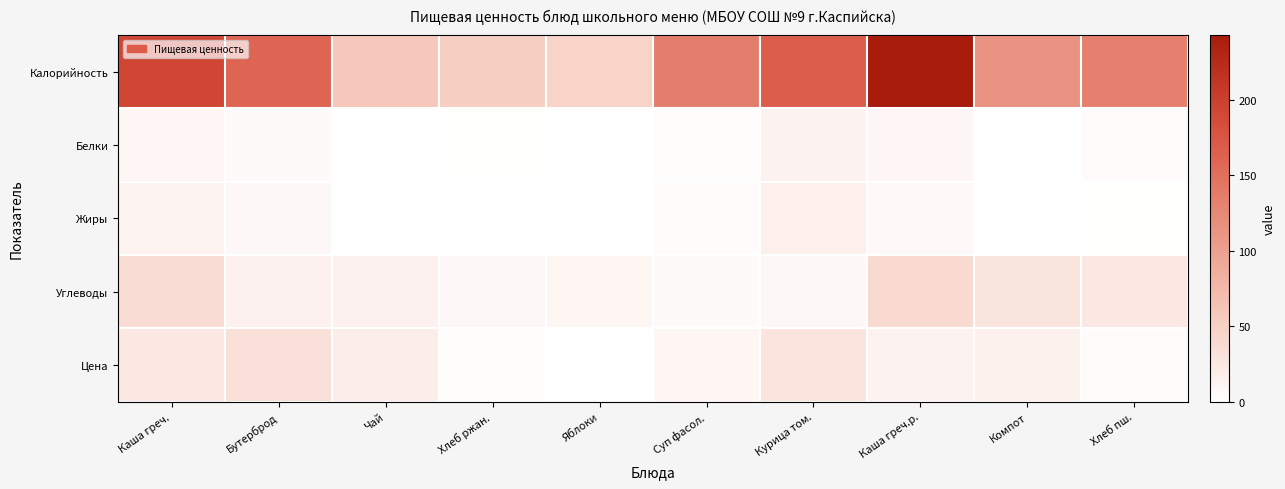

Reading left to right, extract all data points from this chart.

Калорийность: Каша греч.=192.0	Бутерброд=160.0	Чай=58.0	Хлеб ржан.=52.0	Яблоки=47.0	Суп фасол.=135.0	Курица том.=168.0	Каша греч.р.=243.0	Компот=114.0	Хлеб пш.=133.0
Белки: Каша греч.=9.0	Бутерброд=5.0	Чай=0.0	Хлеб ржан.=1.0	Яблоки=0.0	Суп фасол.=2.0	Курица том.=14.0	Каша греч.р.=9.0	Компот=0.0	Хлеб пш.=4.0
Жиры: Каша греч.=12.0	Бутерброд=7.0	Чай=0.0	Хлеб ржан.=0.0	Яблоки=0.0	Суп фасол.=3.0	Курица том.=17.0	Каша греч.р.=6.0	Компот=0.0	Хлеб пш.=1.0
Углеводы: Каша греч.=37.0	Бутерброд=15.0	Чай=15.0	Хлеб ржан.=7.0	Яблоки=10.0	Суп фасол.=5.0	Курица том.=7.0	Каша греч.р.=39.0	Компот=28.0	Хлеб пш.=24.0
Цена: Каша греч.=24.6	Бутерброд=32.7	Чай=19.5	Хлеб ржан.=2.1	Яблоки=0.0	Суп фасол.=9.7	Курица том.=28.8	Каша греч.р.=13.8	Компот=15.7	Хлеб пш.=4.3